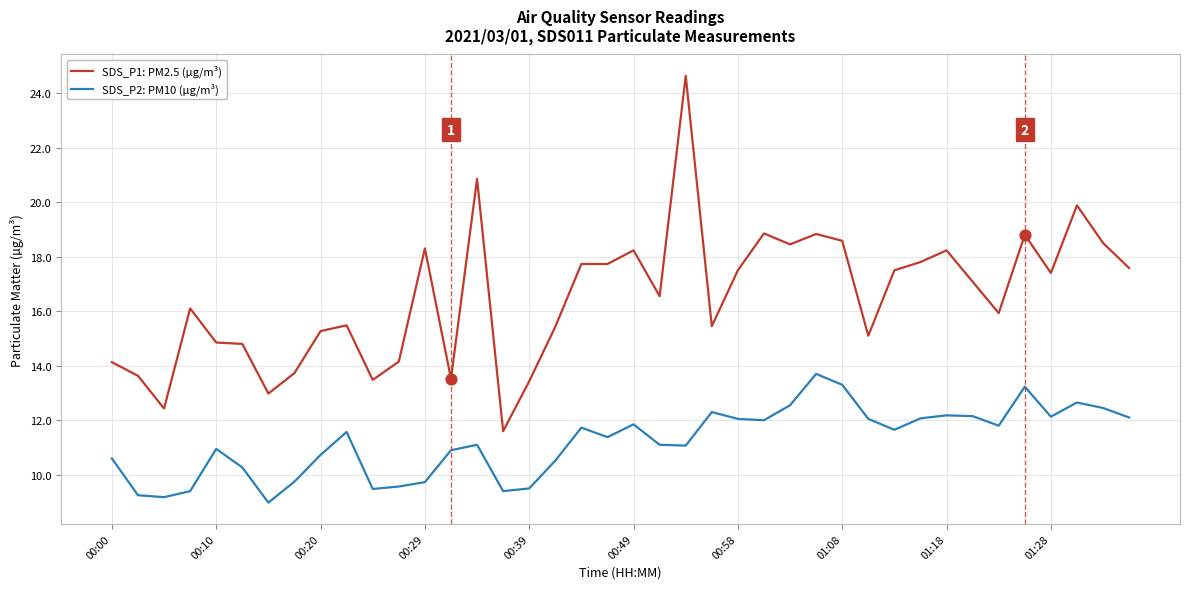

Which series has the widest spread of values?

SDS_P1: PM2.5 (µg/m³)